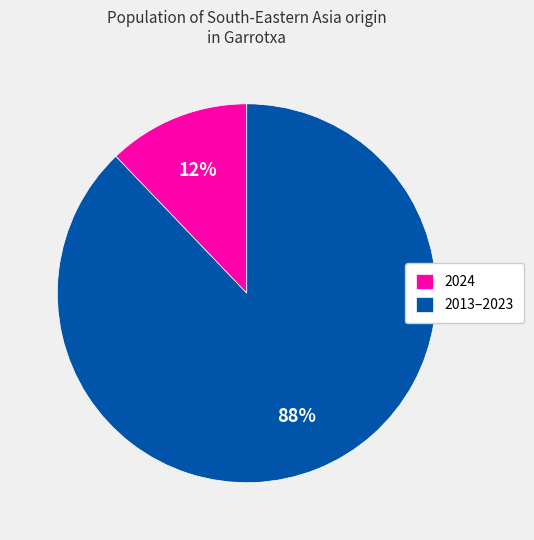

To the nearest percent, what is the average slice percentage?

50%